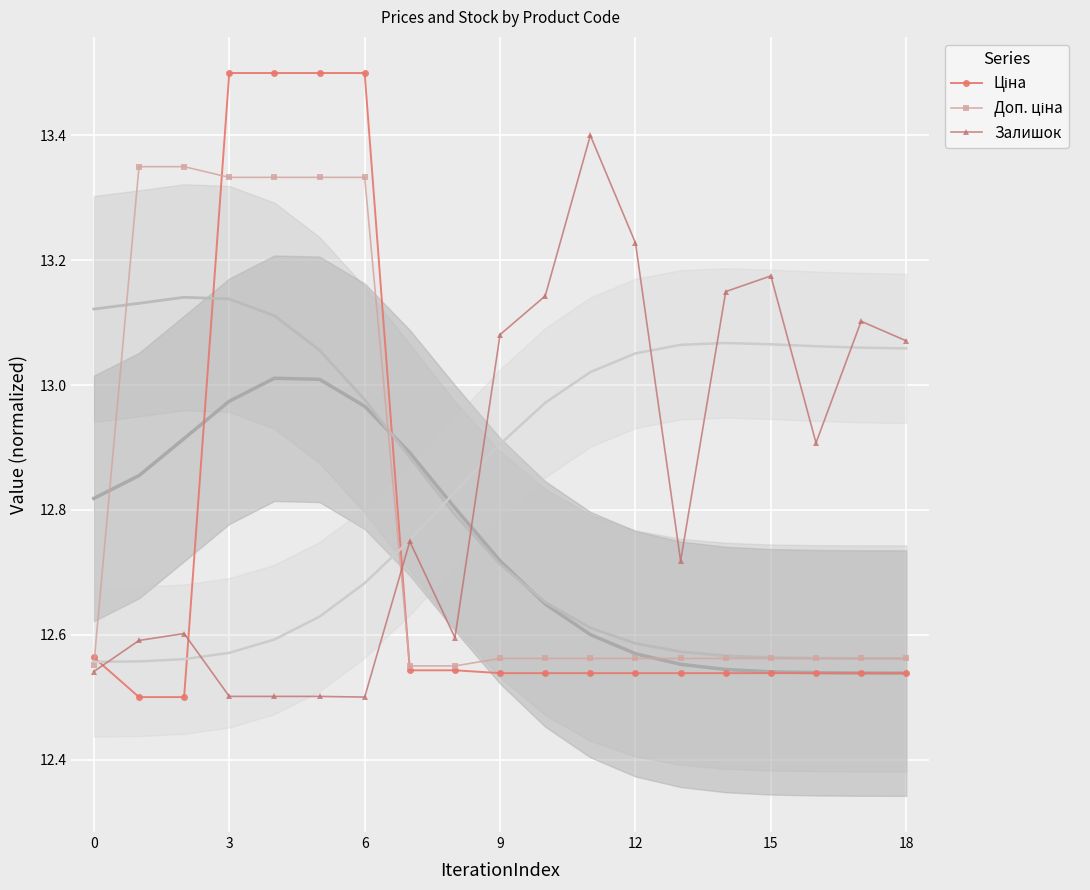

True or false: Залишок has more than 0 points higher than both neighbors.

True